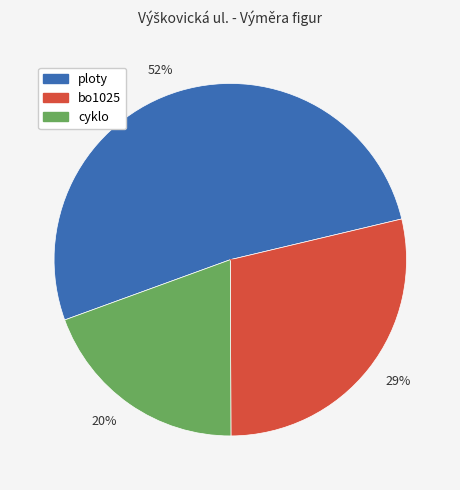

Which has a higher value, 20% or 29%?

29%